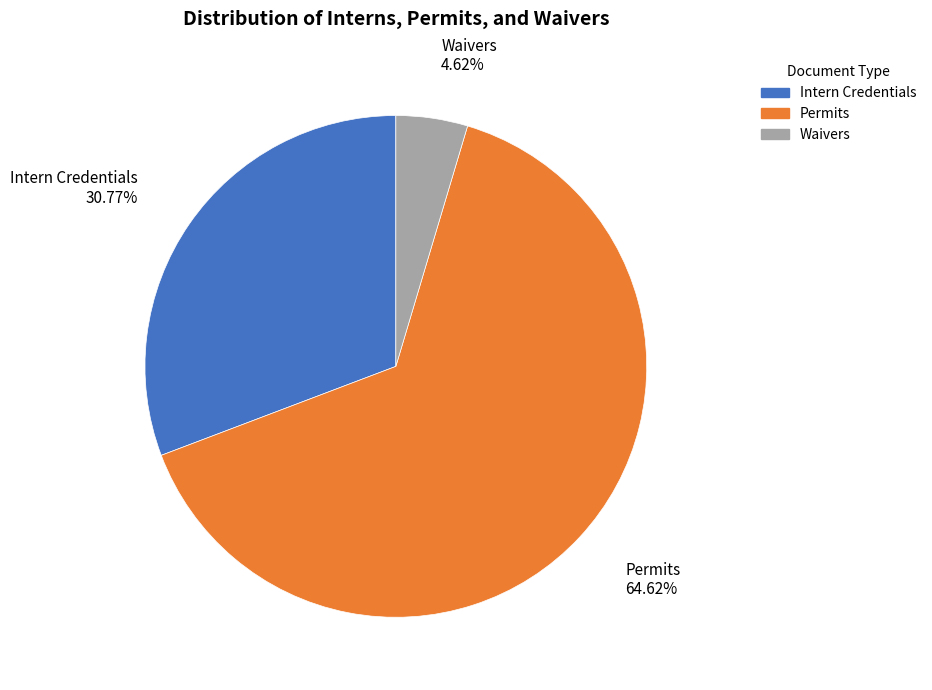

How many segments does this pie chart have?

3